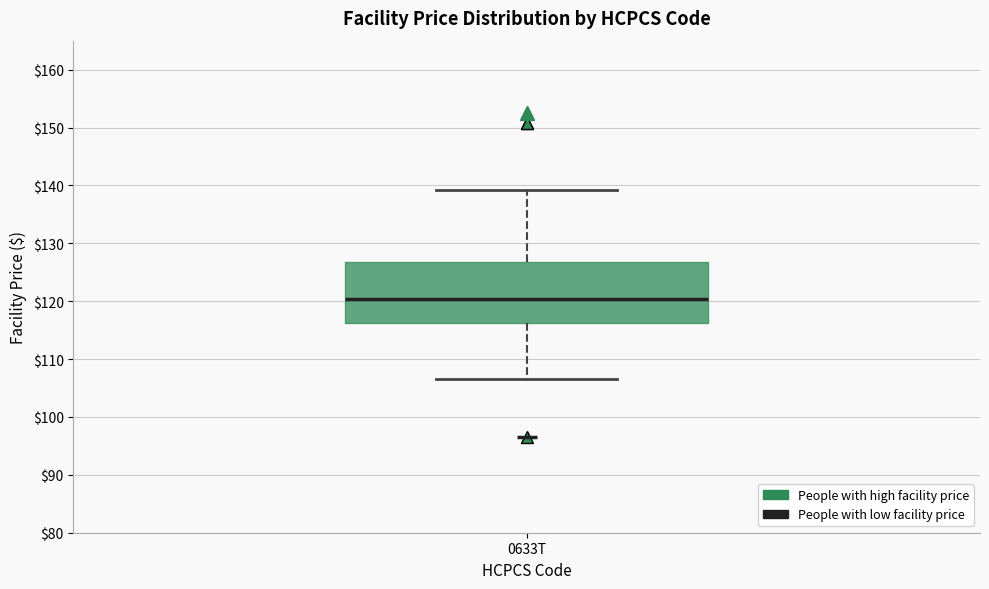

Where is the lower edge of the box for 0633T on the y-axis? The values are not printed on the chart, so give them approximately, as read against the axis.

116